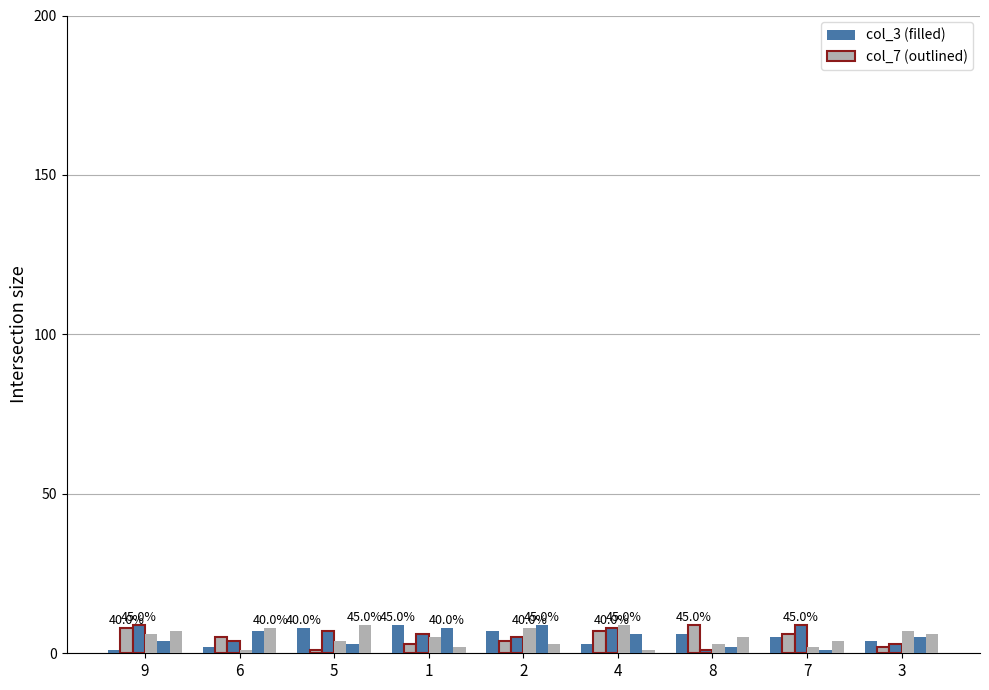

How many categories are shown in the chart?

9